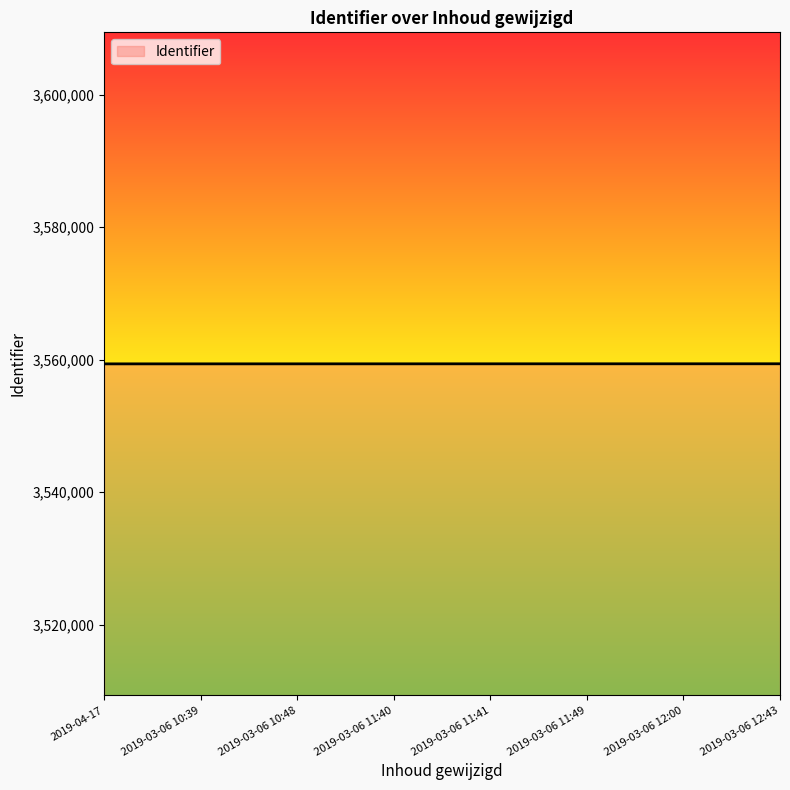

Count the values in the range 3559369 to 3559377.

5